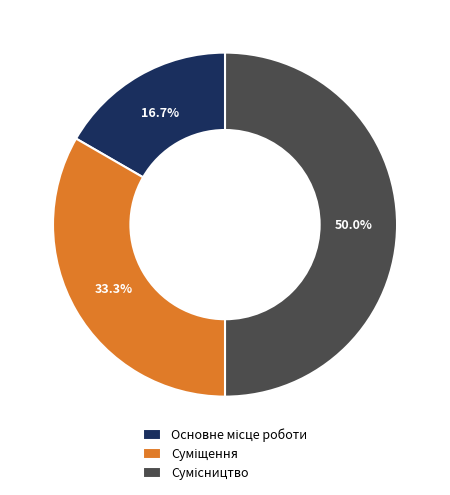

To the nearest percent, what portion does Суміщення represent?

33%